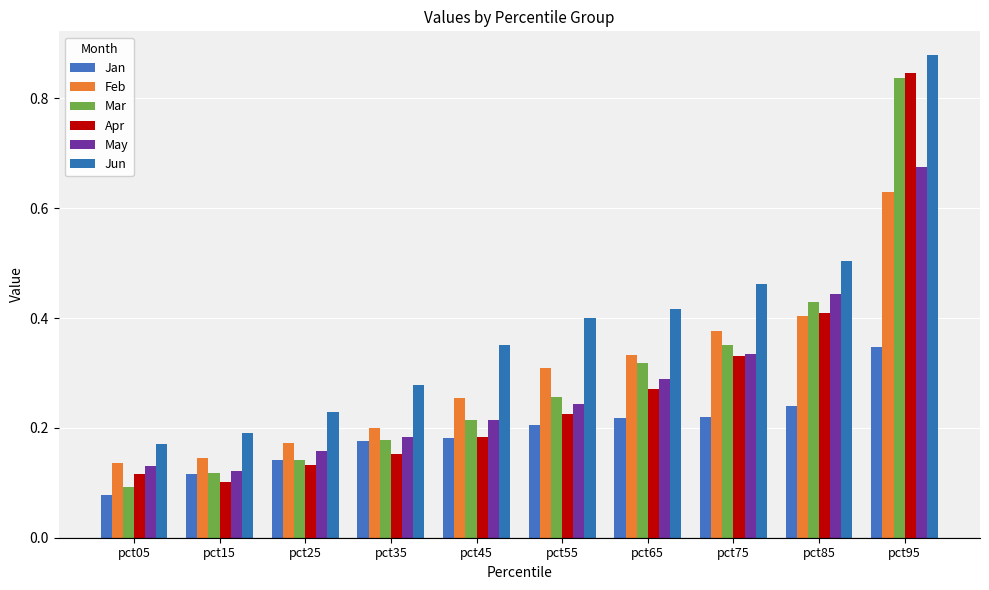

Which series has the widest spread of values?

Mar